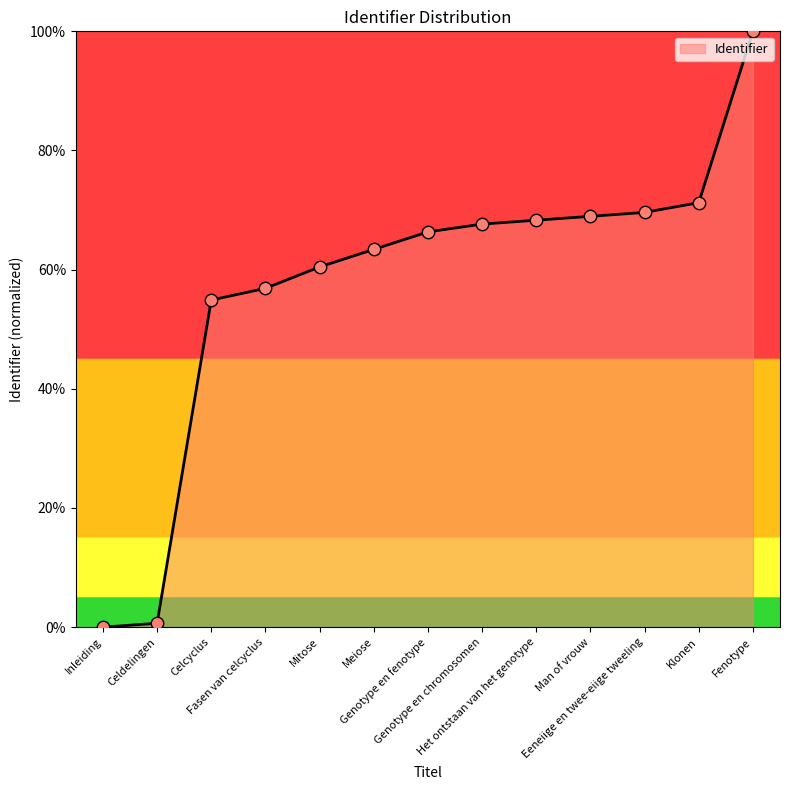

Approximately how many times larger is the value at Het ontstaan van het genotype compared to Fasen van celcyclus?

1.2